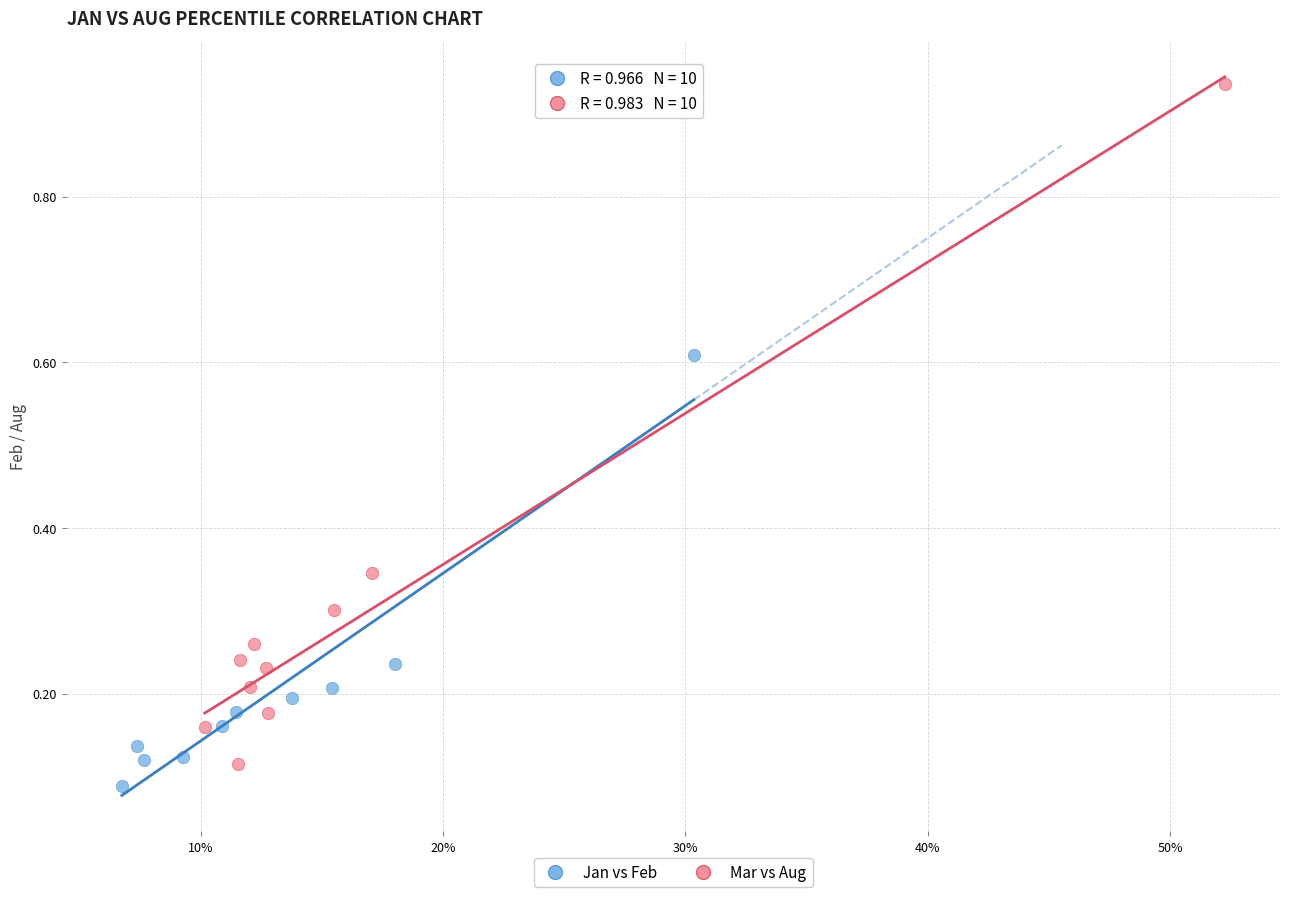

Which series reaches the minimum Y coordinate?

Jan vs Feb